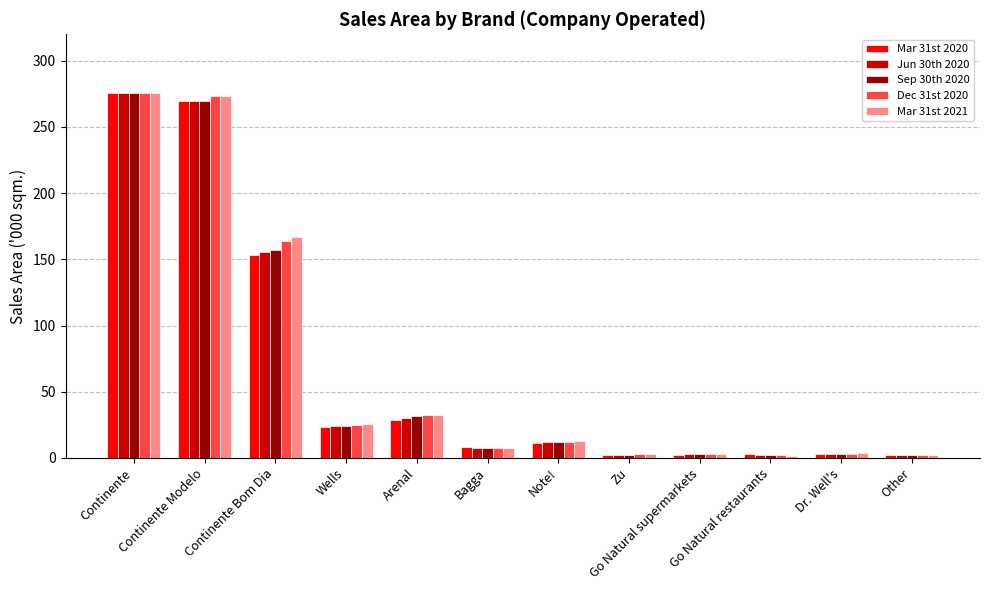

Which category has the highest value in the Sep 30th 2020 series?

Continente